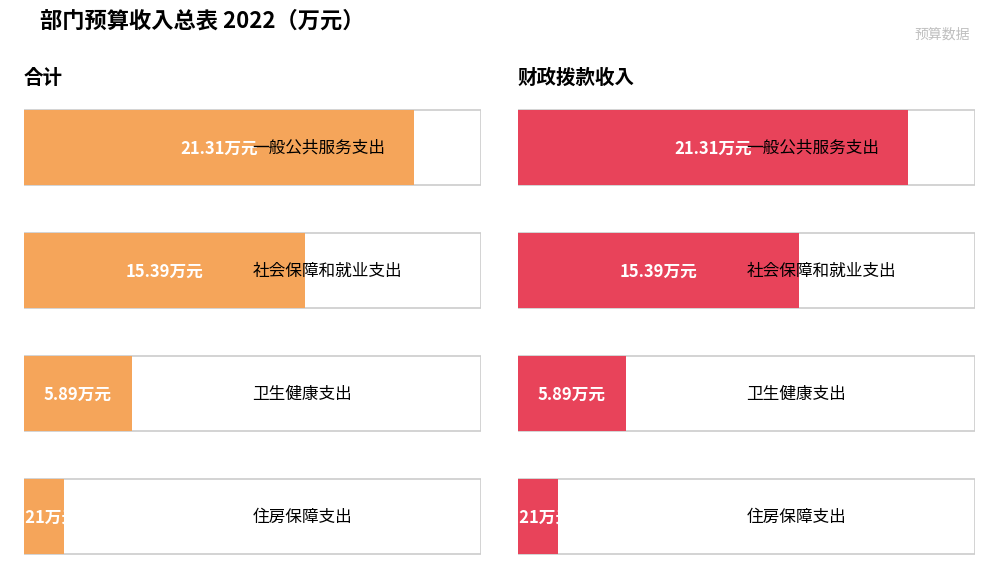

Reading left to right, list all the values displayed in this chart.

合计: 一般公共服务支出=21.3	社会保障和就业支出=15.4	卫生健康支出=5.9	住房保障支出=2.2
财政拨款收入: 一般公共服务支出=21.3	社会保障和就业支出=15.4	卫生健康支出=5.9	住房保障支出=2.2